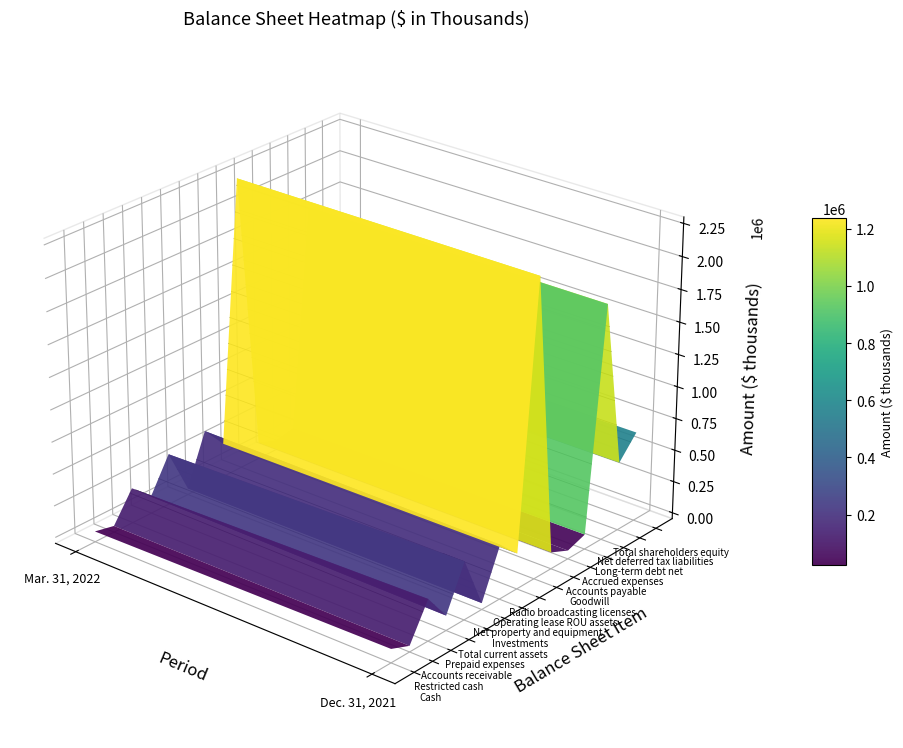

What is the difference between the maximum and minimum values in the Accrued expenses series?

9412